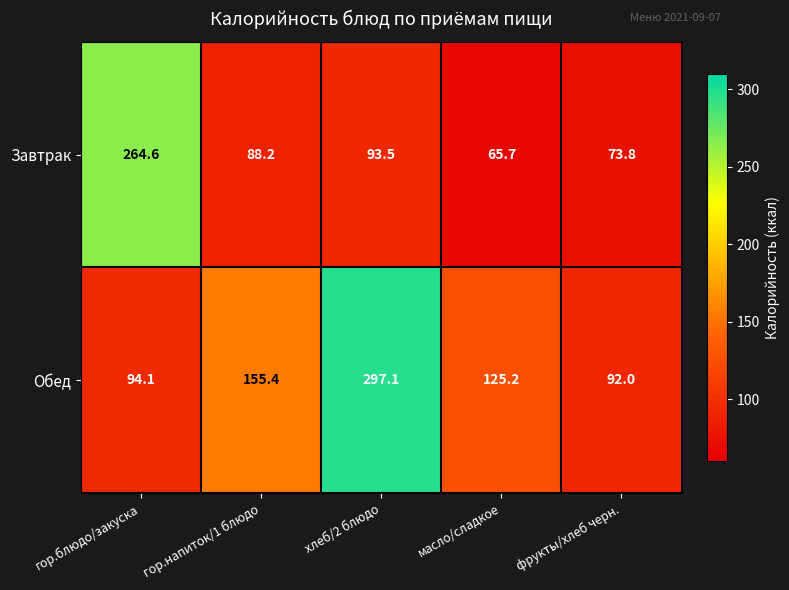

What is the average value of the Обед series?

152.8